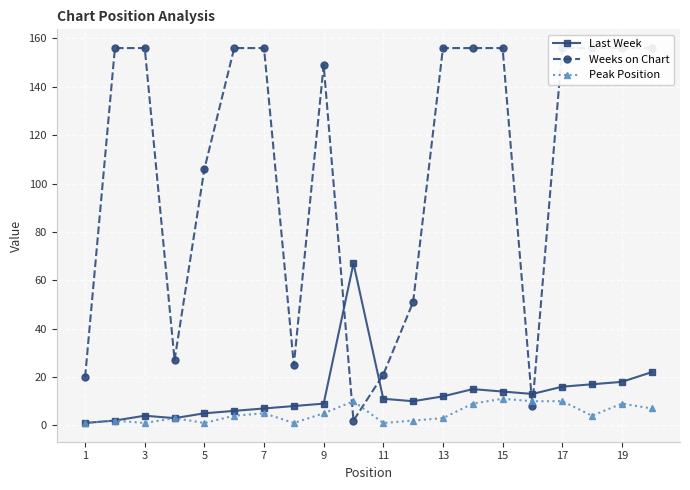

At which category does the chart reach its minimum across all series?

1